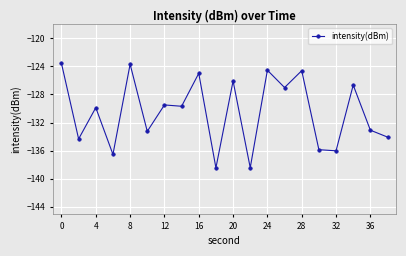

What is the smallest value displayed?

-138.5